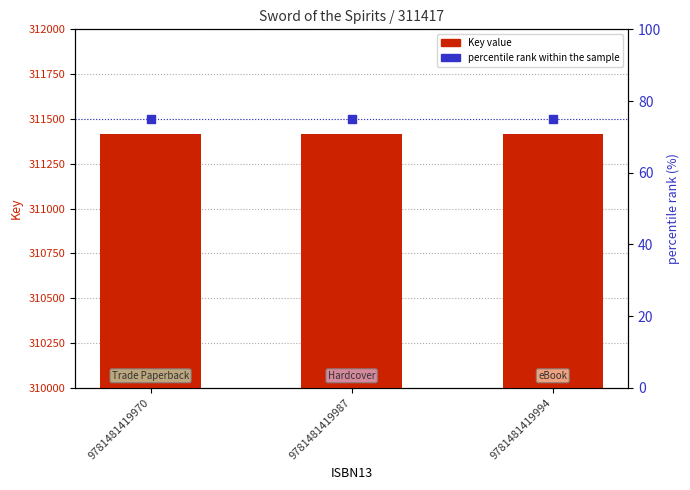

What are all the series names shown in the legend?

Key value, percentile rank within the sample